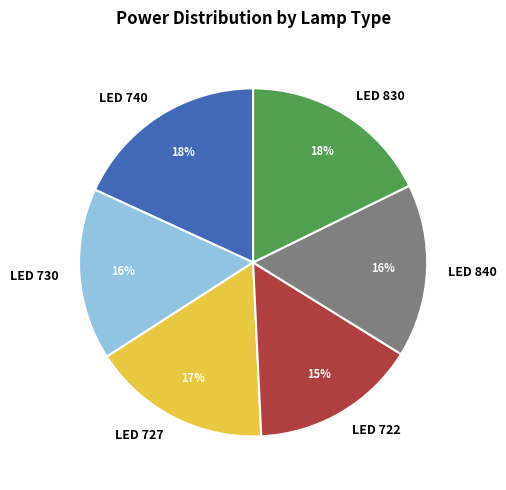

Which category has the smallest portion of the pie?

LED 722